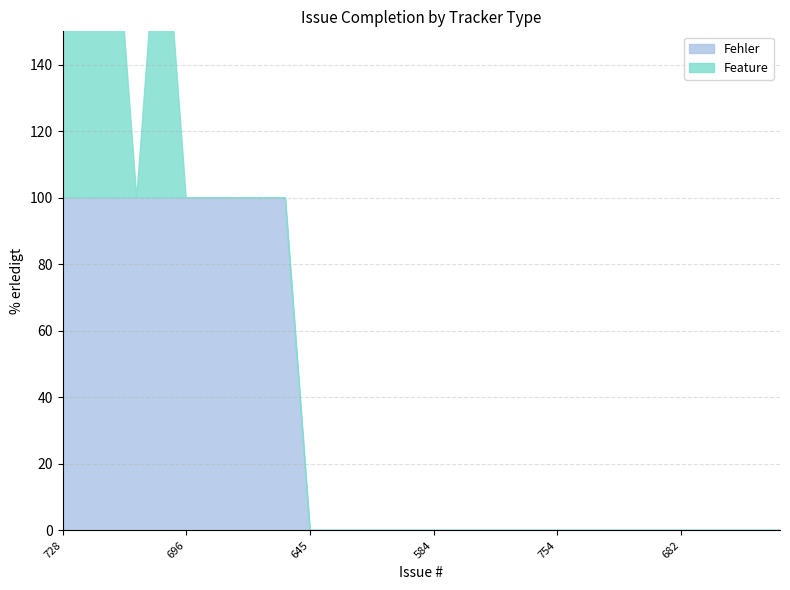

What is the average value of the Fehler series?

33